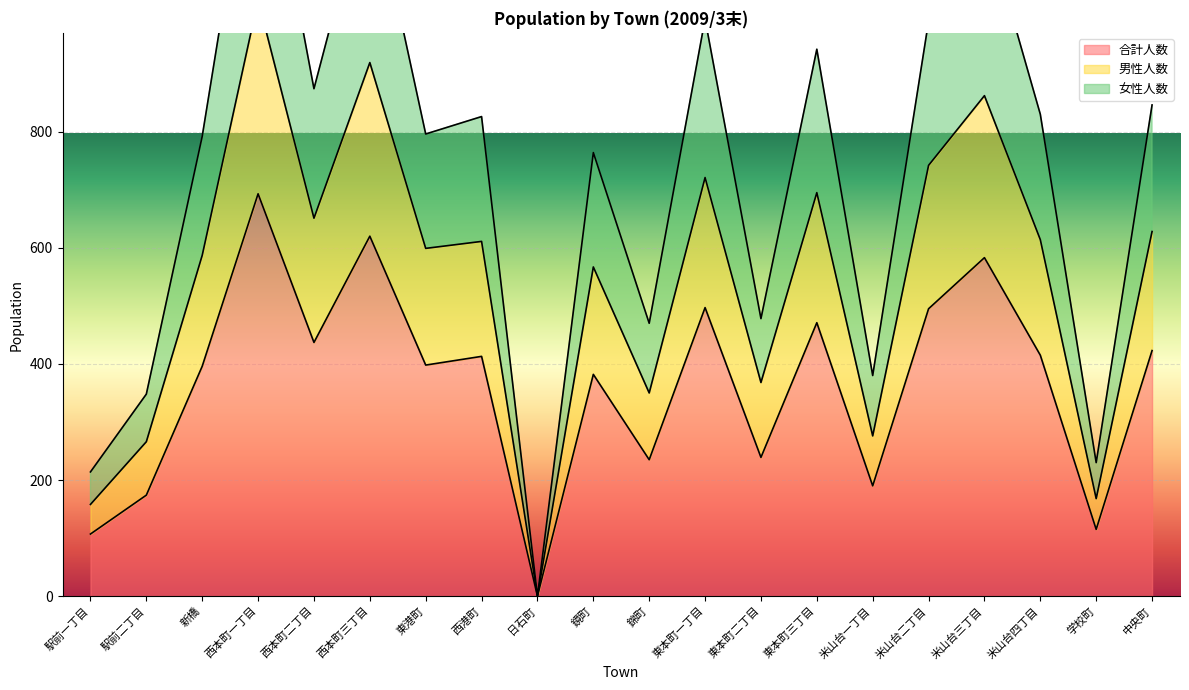

What is the difference between the 合計人数 values at 鏡町 and 日石町?

382